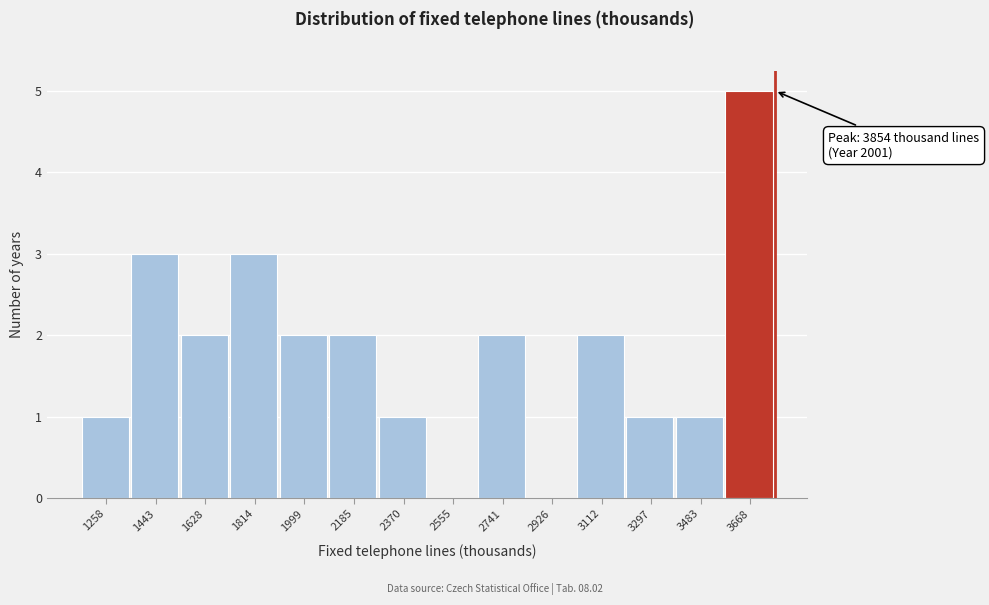

Reading left to right, what are all the values shown in this chart?

1258=1	1443=3	1628=2	1814=3	1999=2	2185=2	2370=1	2555=0	2741=2	2926=0	3112=2	3297=1	3483=1	3668=5